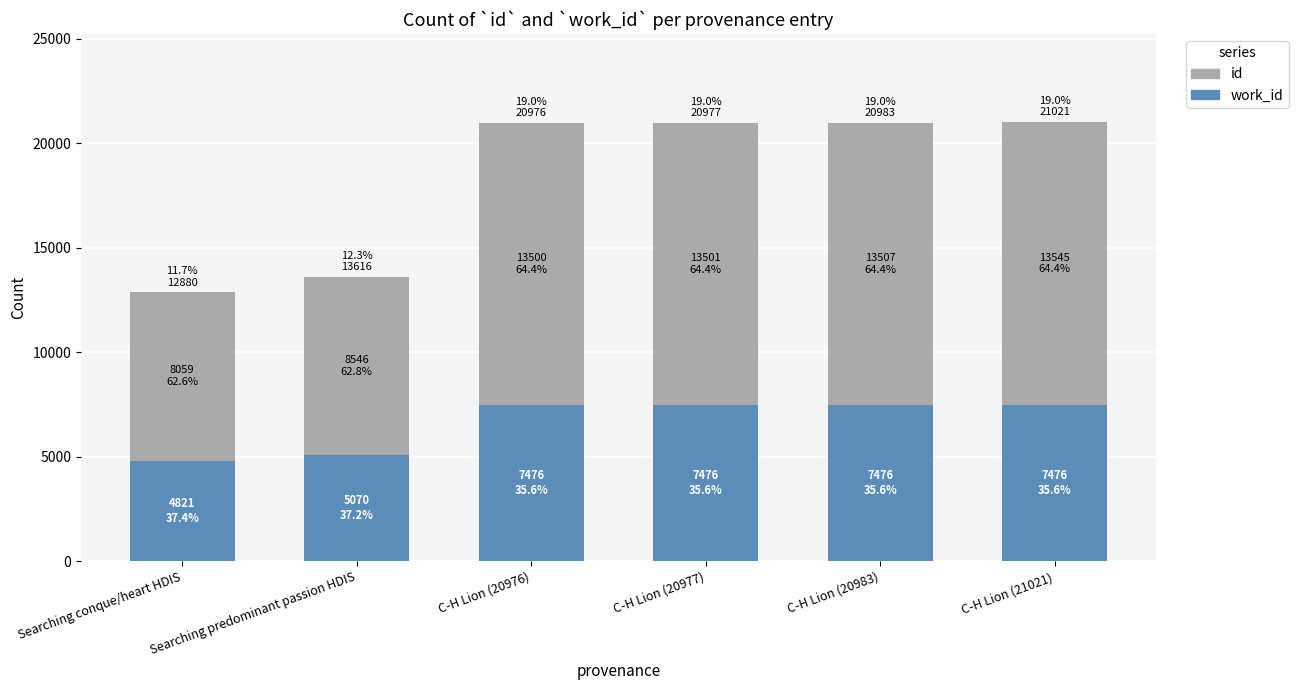

List the labels in order of id value, largest first.

C-H Lion (21021), C-H Lion (20983), C-H Lion (20977), C-H Lion (20976), Searching predominant passion HDIS, Searching conque/heart HDIS